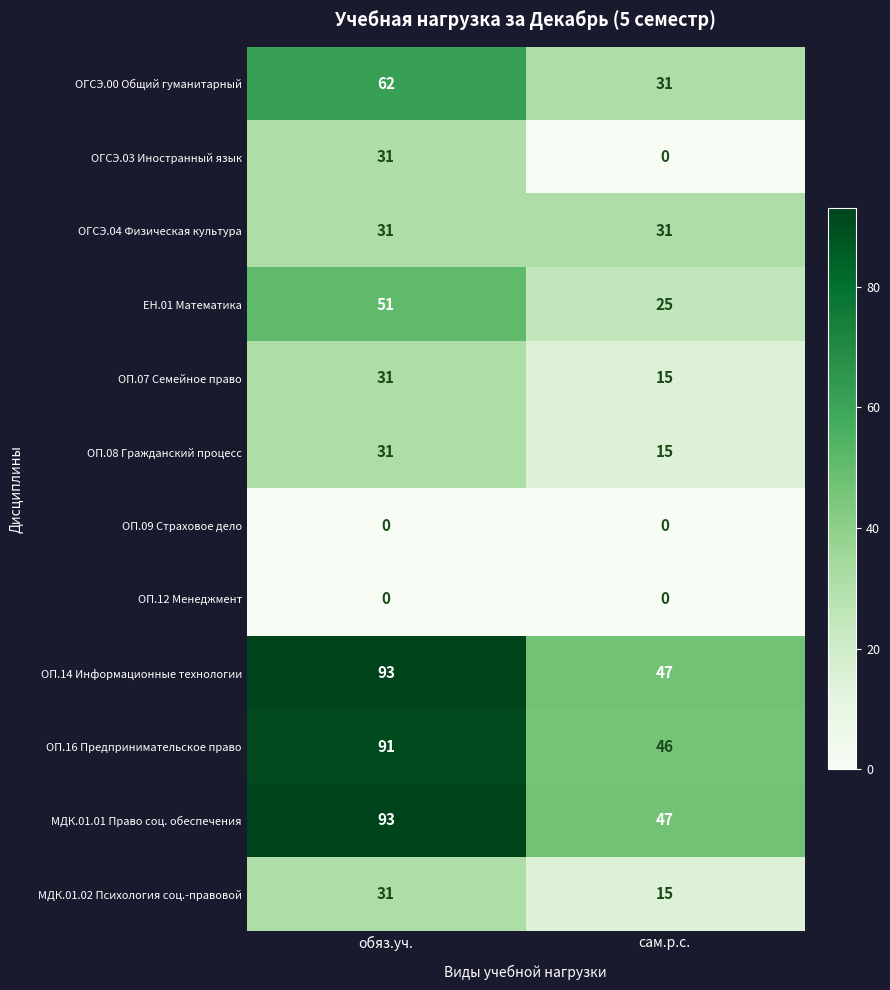

Is the value of ОГСЭ.03 Иностранный язык at сам.р.с. greater than the value of ОП.08 Гражданский процесс at сам.р.с.?

No